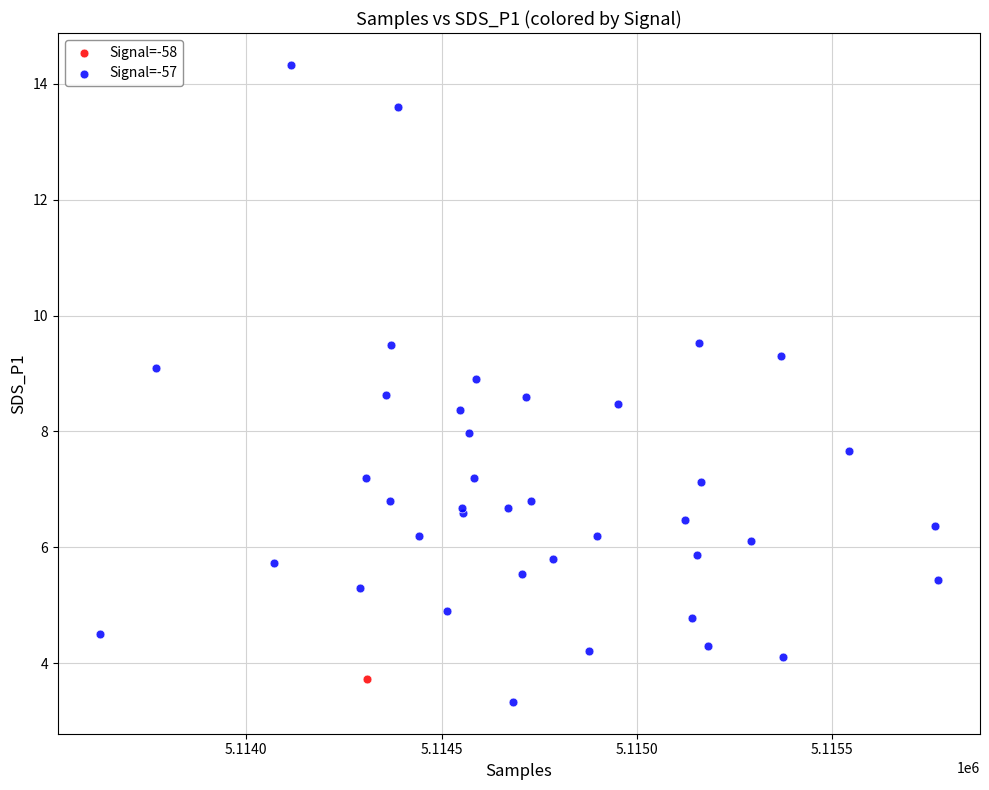

What are all the series names shown in the legend?

Signal=-58, Signal=-57